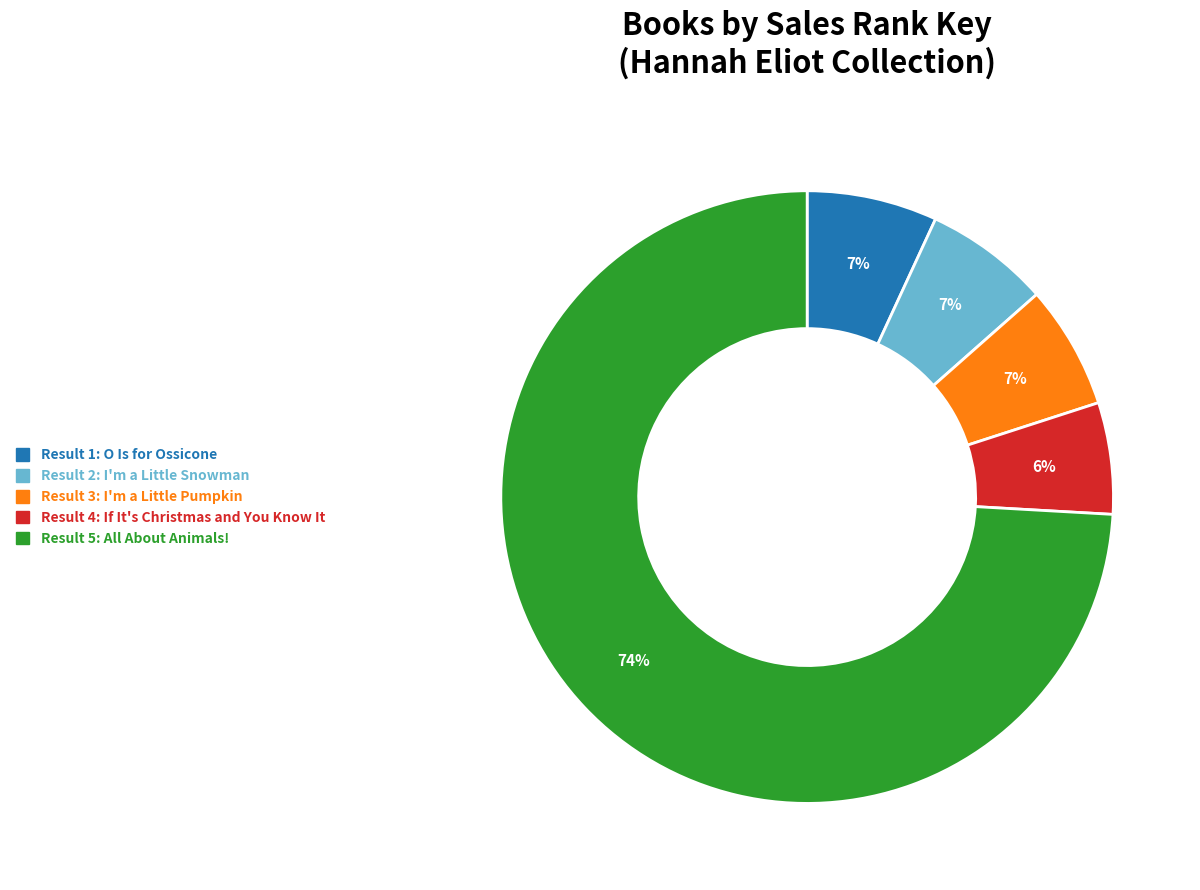

To the nearest percent, what is the average slice percentage?

20%